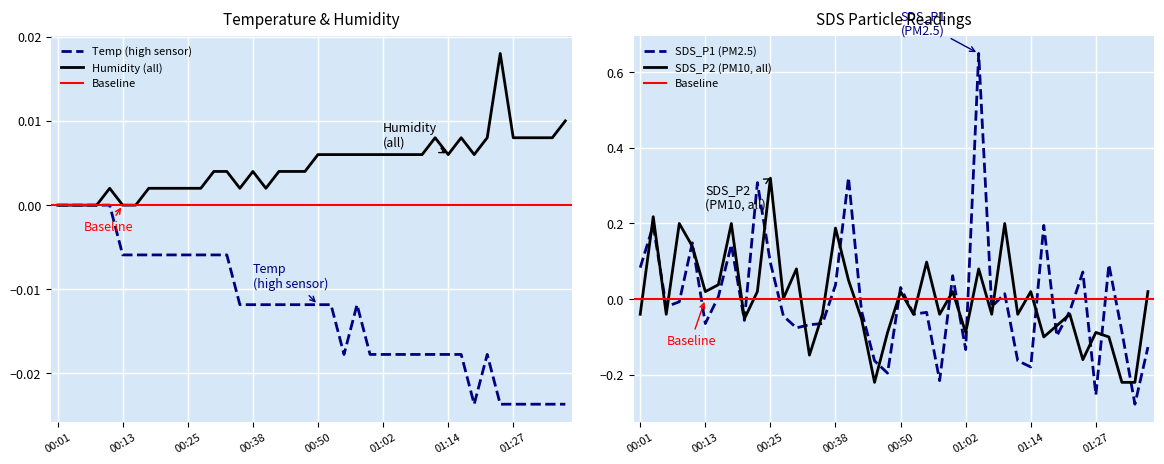

True or false: Humidity and Temp cross at least once.

False